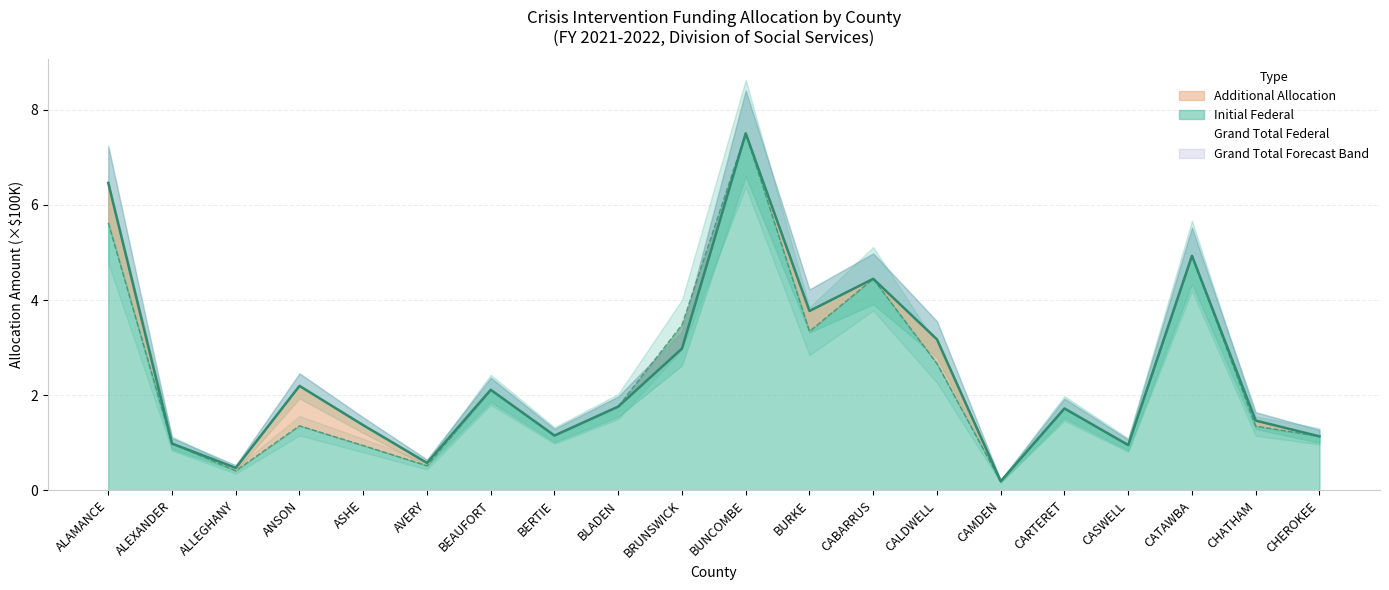

How many categories are shown in the chart?

20